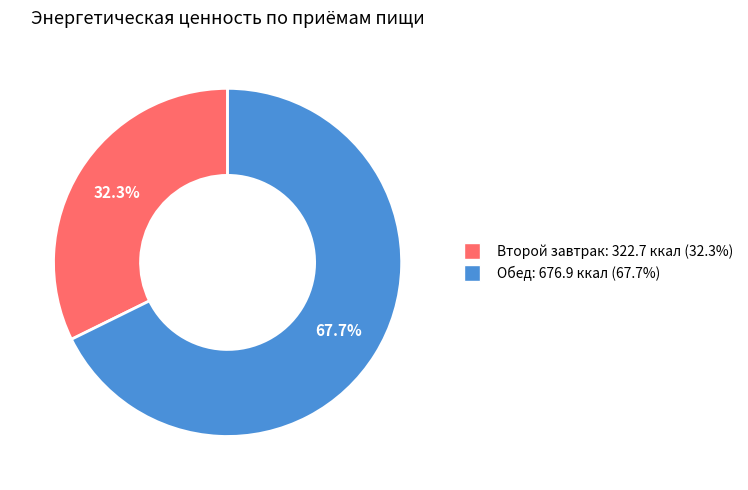

Approximately how many times larger is the value at Обед compared to Второй завтрак?

2.1